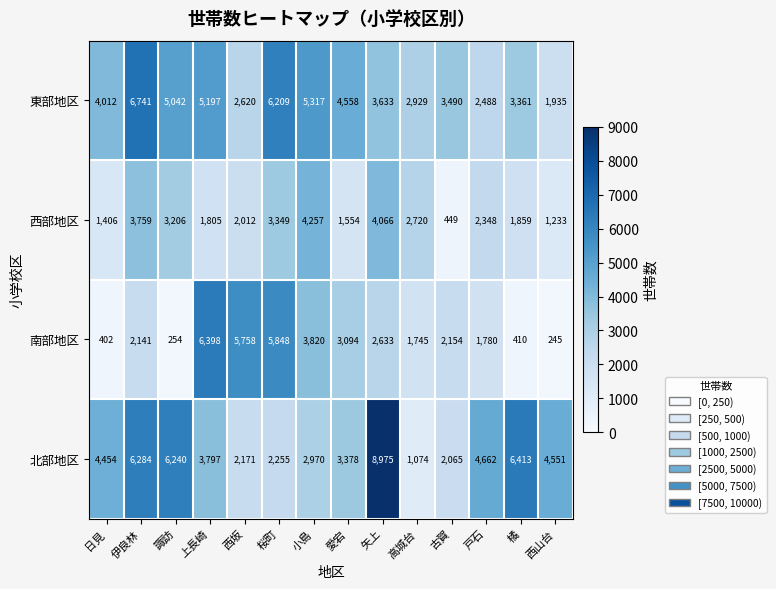

Which series has the largest range (max minus min)?

北部地区